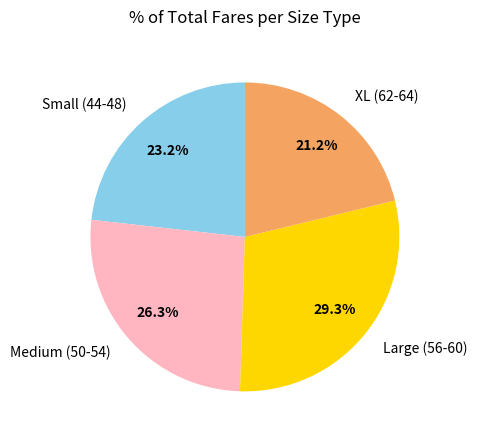

Which category has the biggest portion of the pie?

Large (56-60)